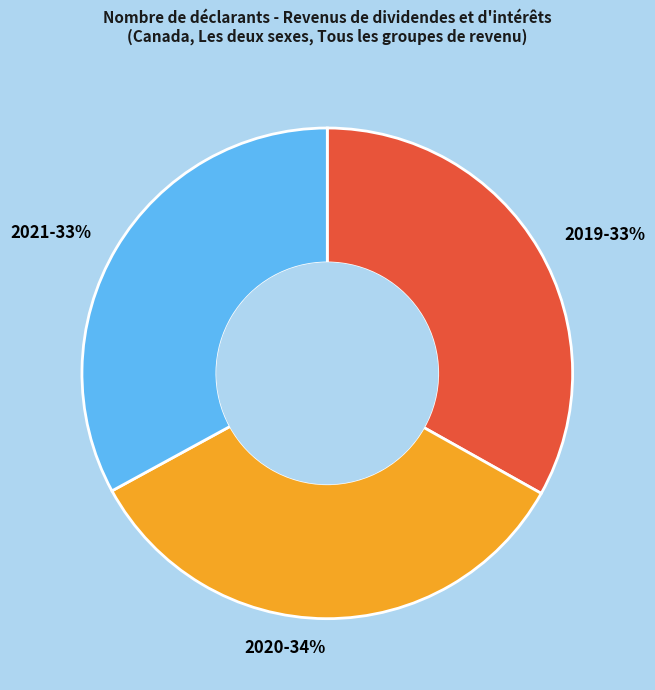

The 2019 slice represents 22% of the pie. True or false?

False